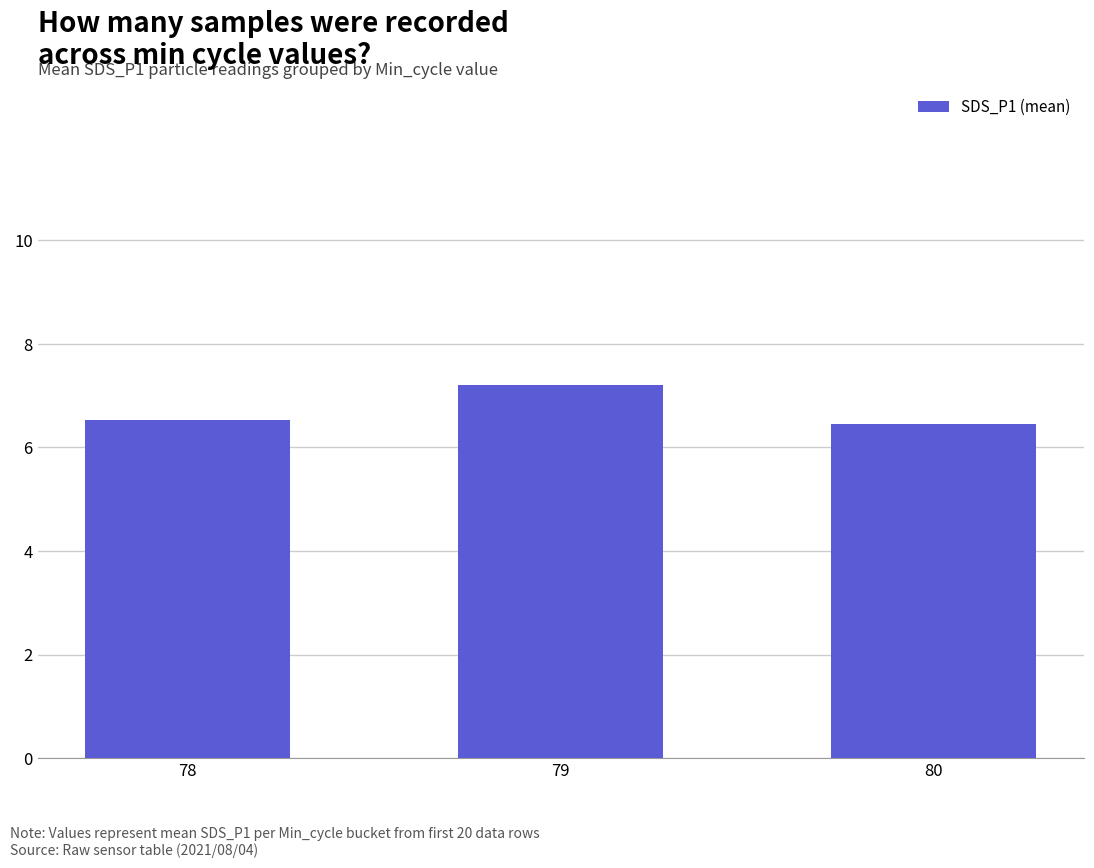

Count the number of categories in the chart.

3